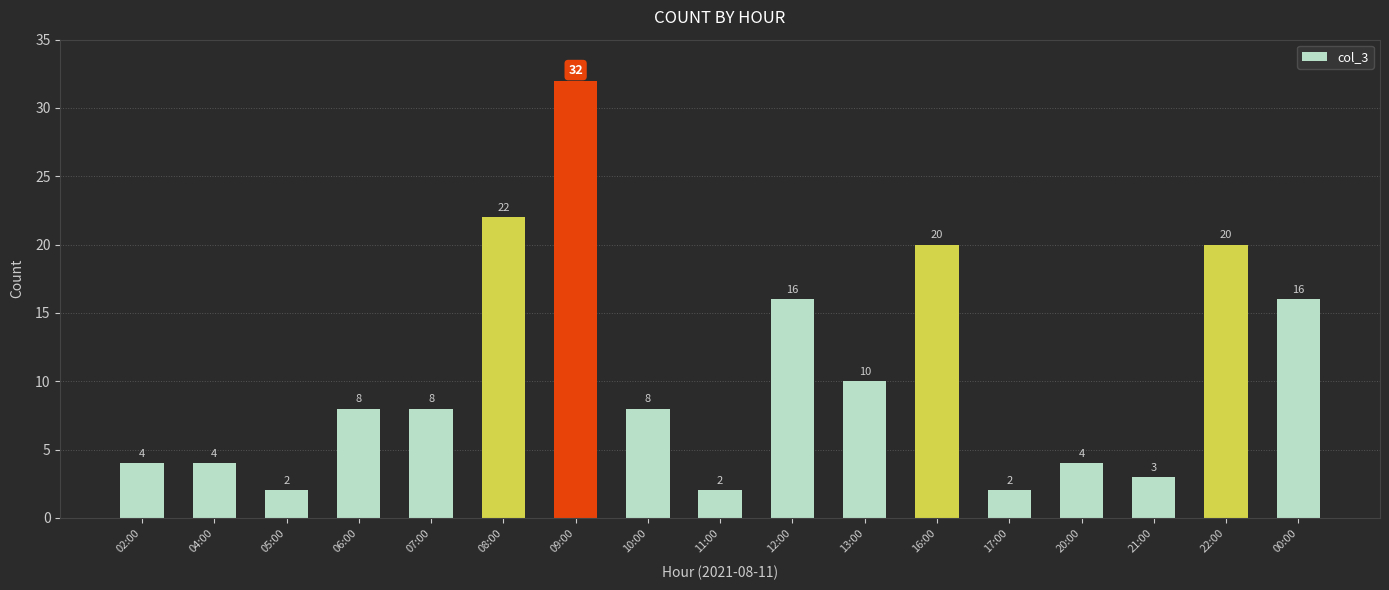

What is the label of the 12th bar from the right?

08:00